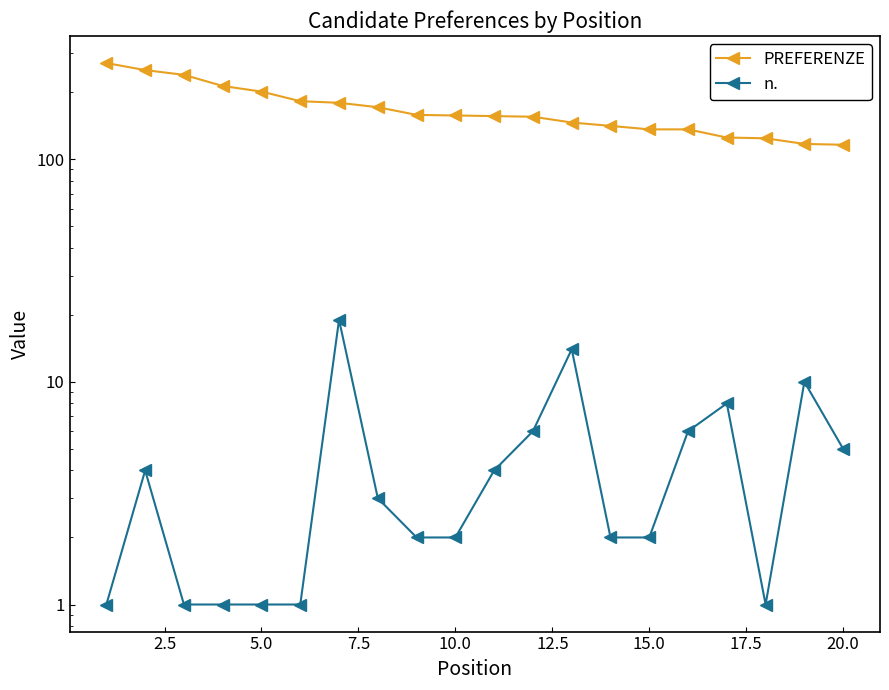

What is the difference between the maximum and minimum values in the PREFERENZE series?

154